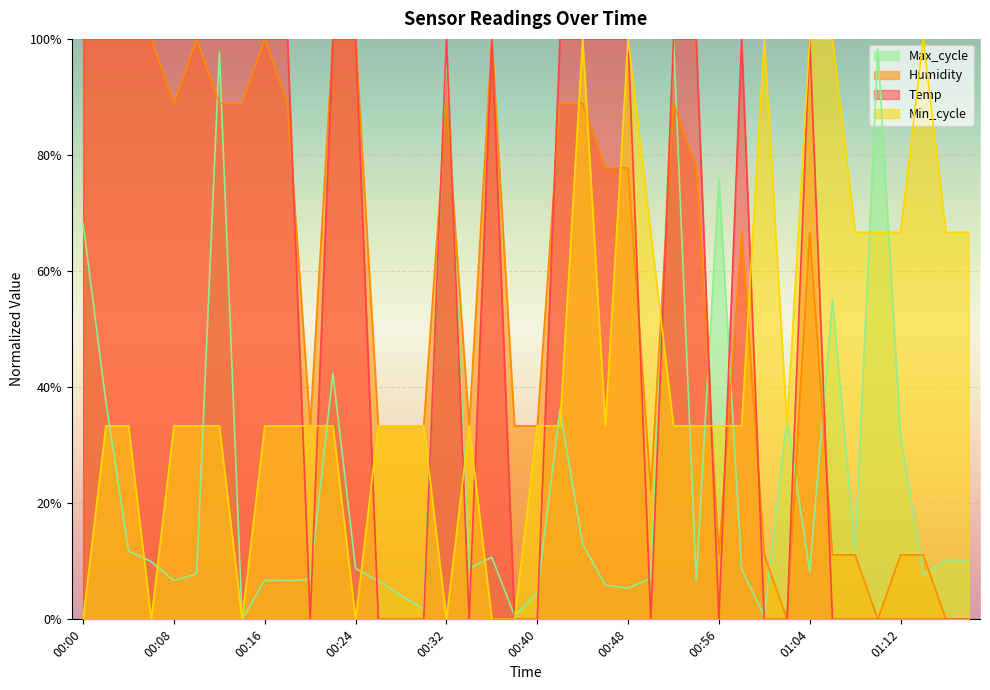

Which label corresponds to the smallest value in the chart?

00:20